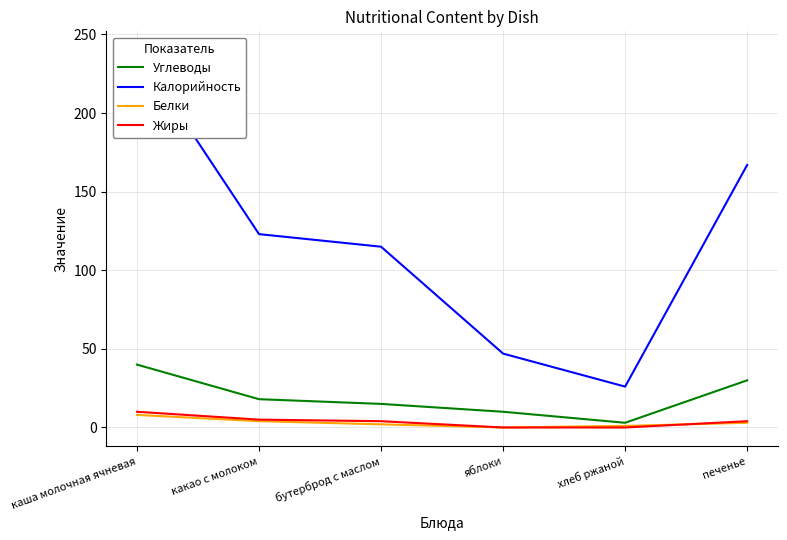

True or false: Калорийность and Жиры intersect in this chart.

False